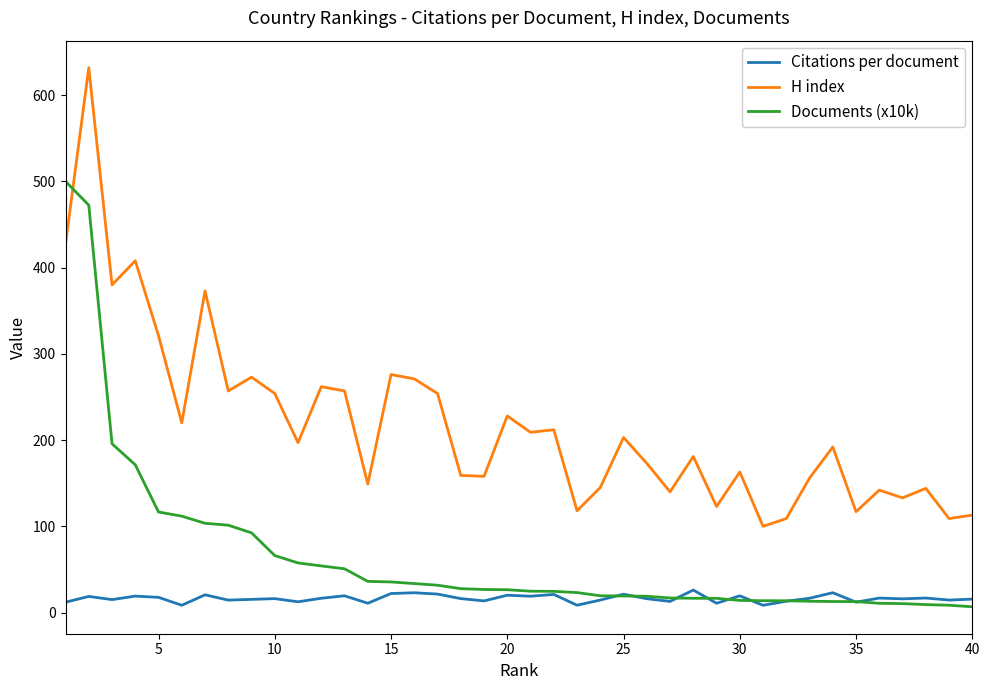

What is the lowest value of the H index series?

100.0